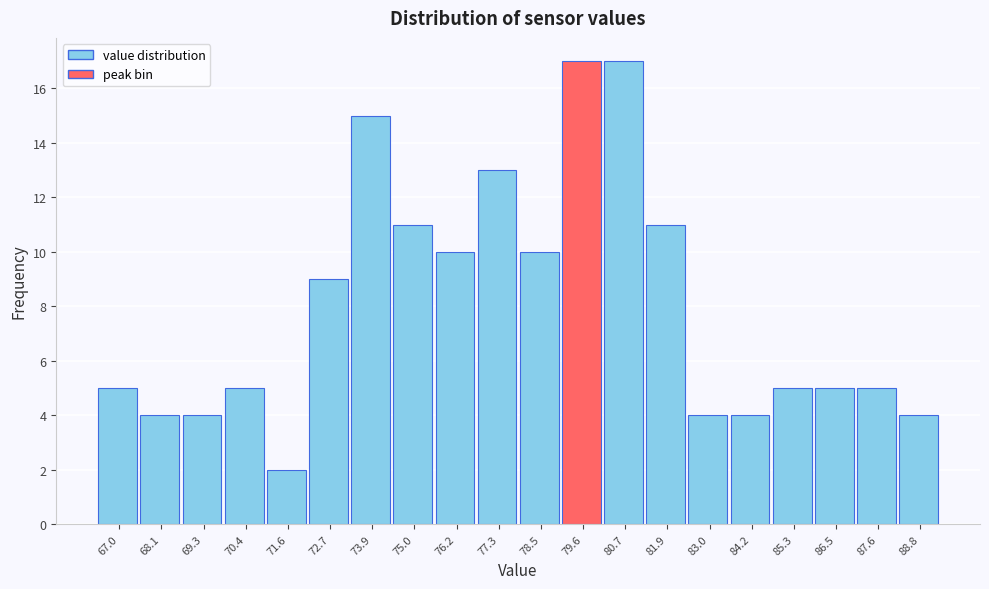

Reading right to left, extract all data points from this chart.

88.8=4	87.6=5	86.5=5	85.3=5	84.2=4	83.0=4	81.9=11	80.7=17	79.6=17	78.5=10	77.3=13	76.2=10	75.0=11	73.9=15	72.7=9	71.6=2	70.4=5	69.3=4	68.1=4	67.0=5